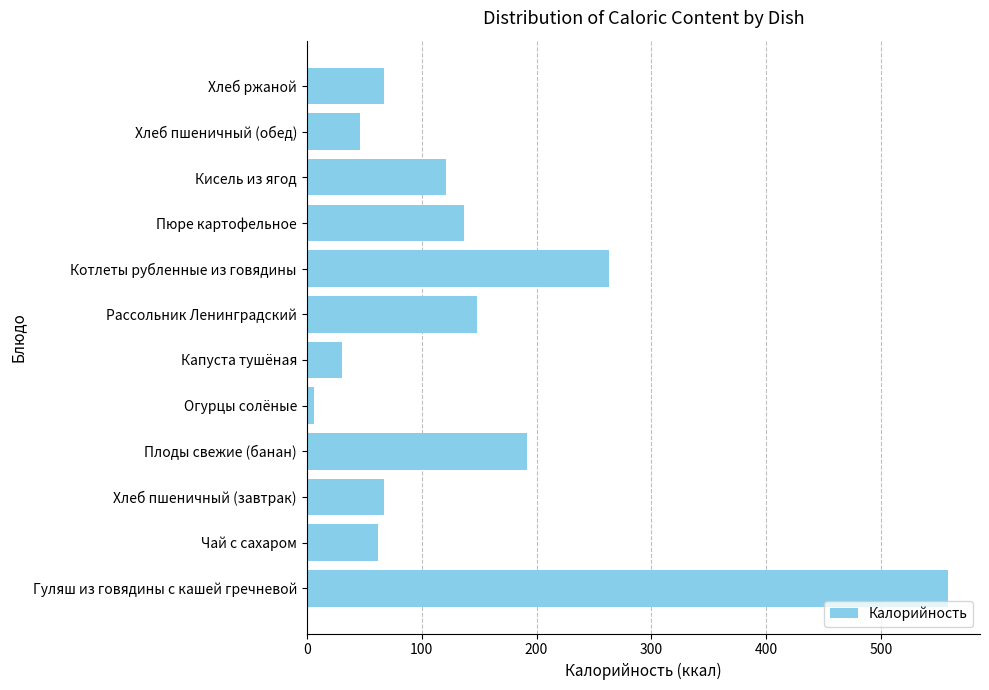

How many data points are less than 121?

6